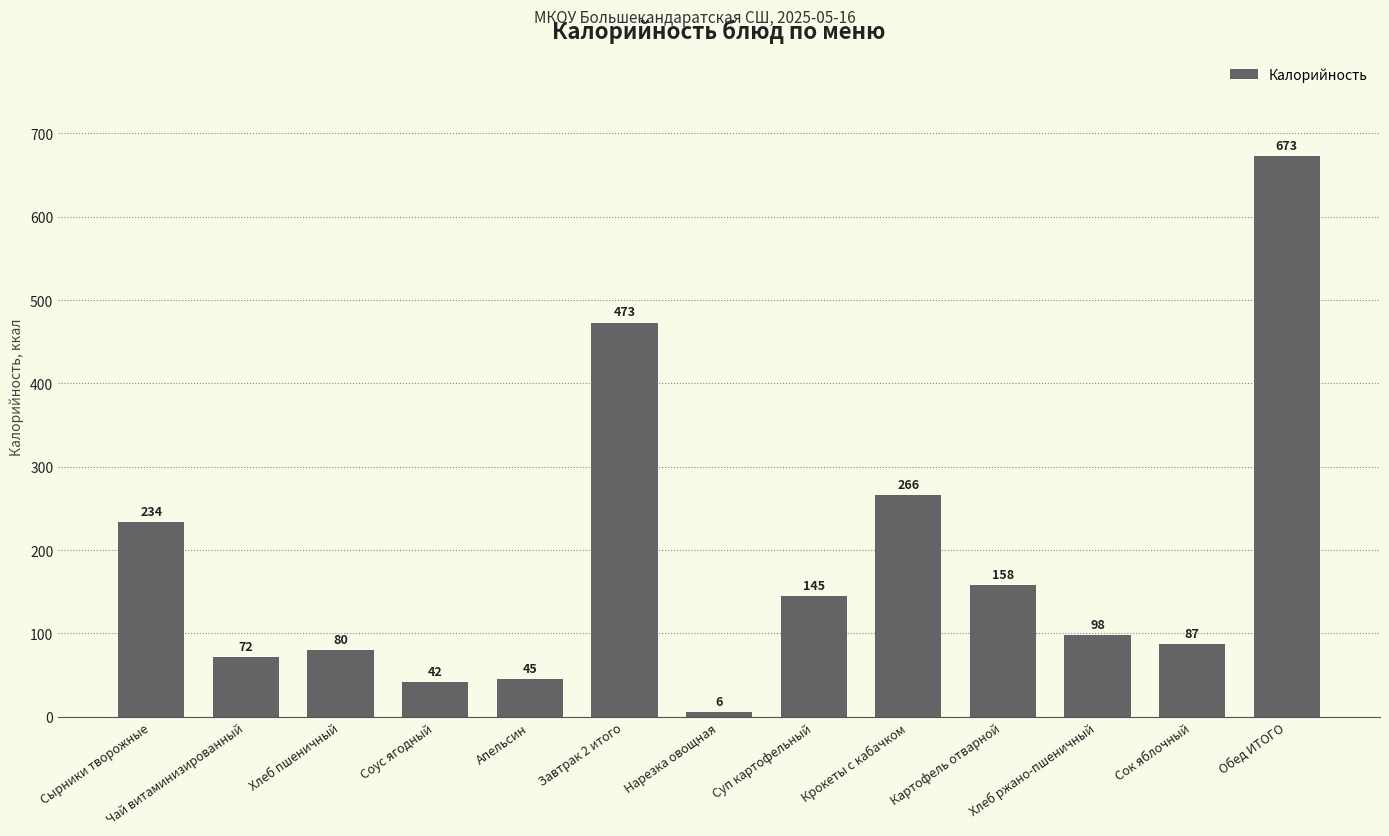

What is the value of the 10th bar from the left?

158.0